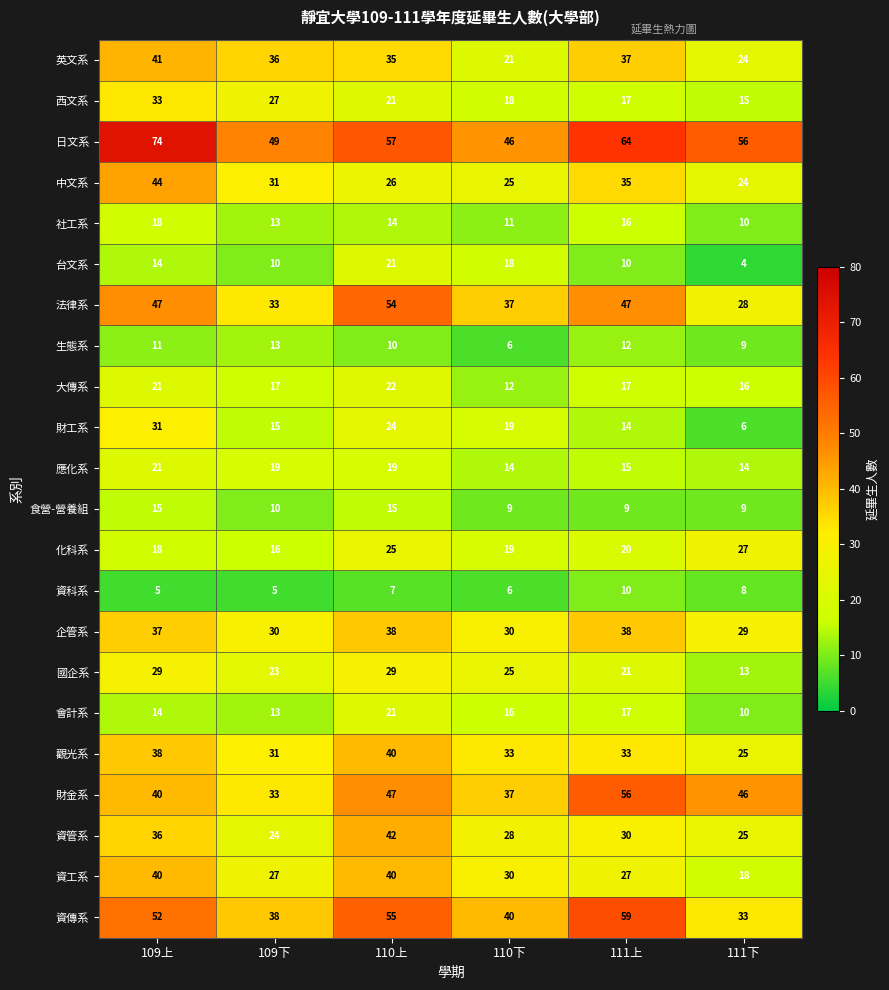

Which series has the widest spread of values?

日文系